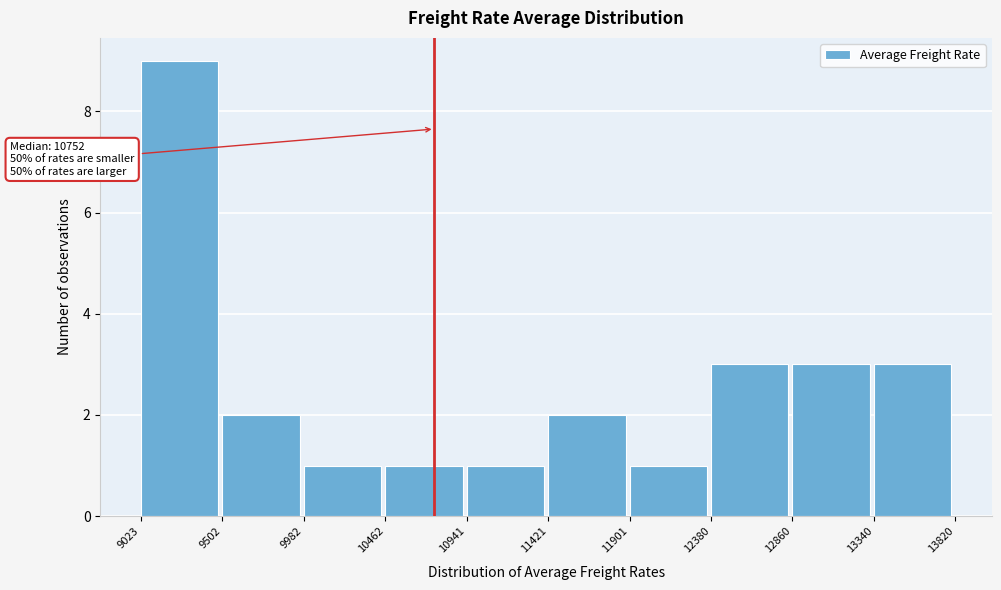

Which range on the x-axis has the tallest bar?

9023 to 9502